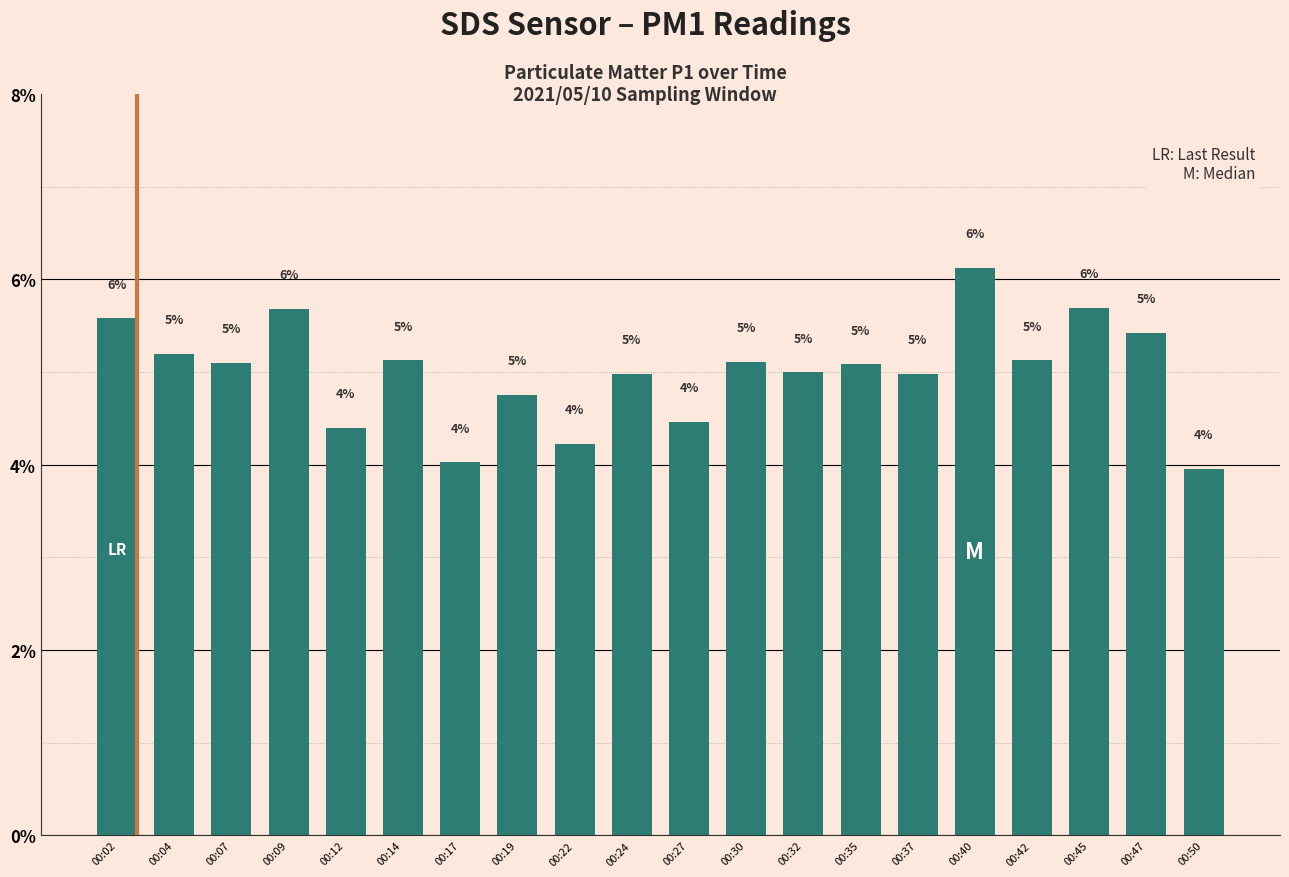

What is the average value?

5.0